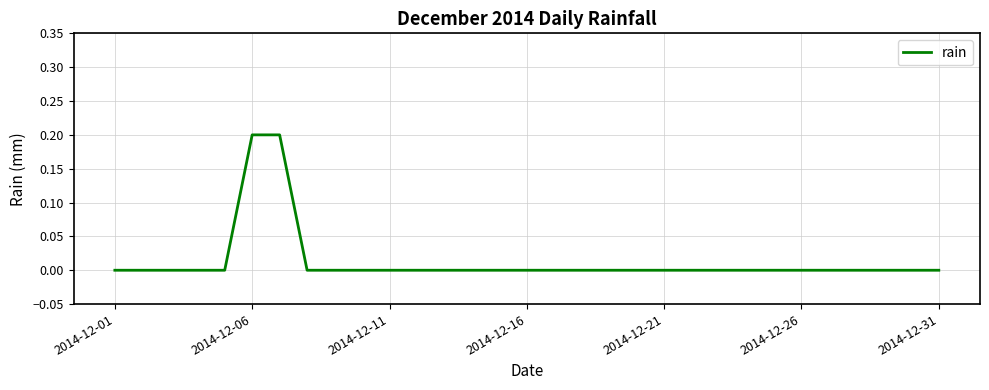

Does the chart have visible grid lines?

Yes